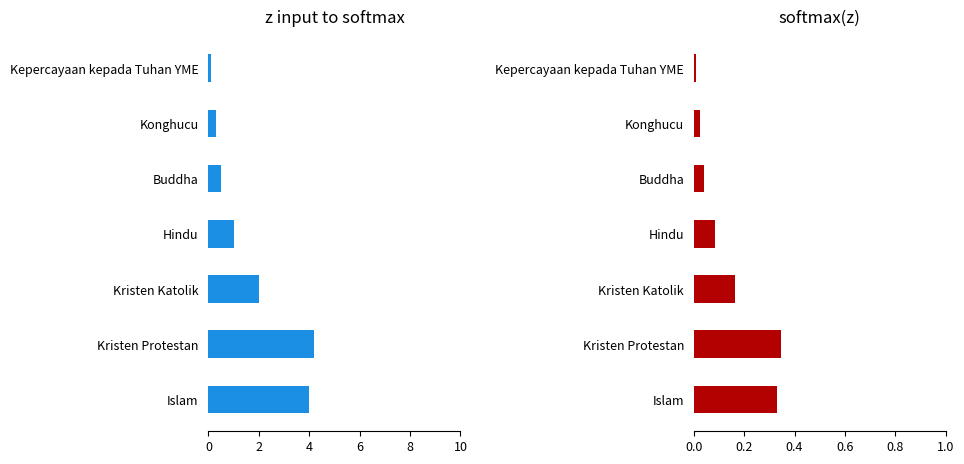

What is the difference between the maximum and minimum values in the Proporsi series?

0.3